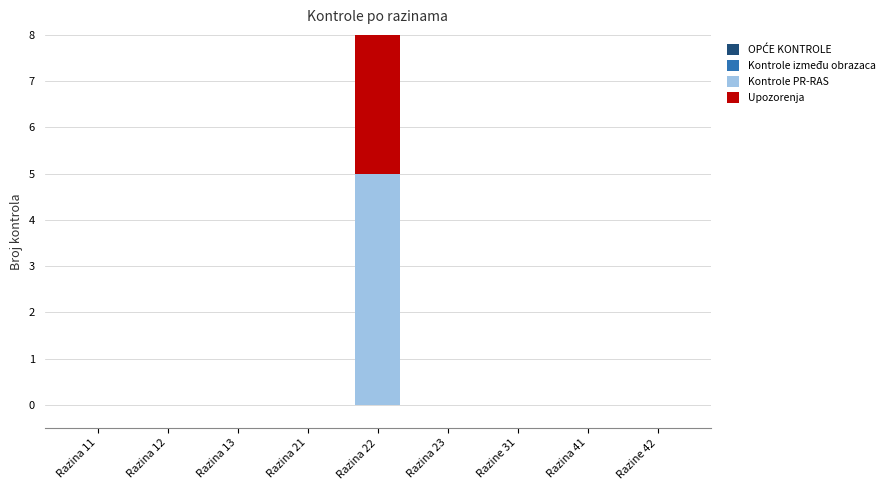

The value of Upozorenja at Razine 31 is 0. True or false?

True